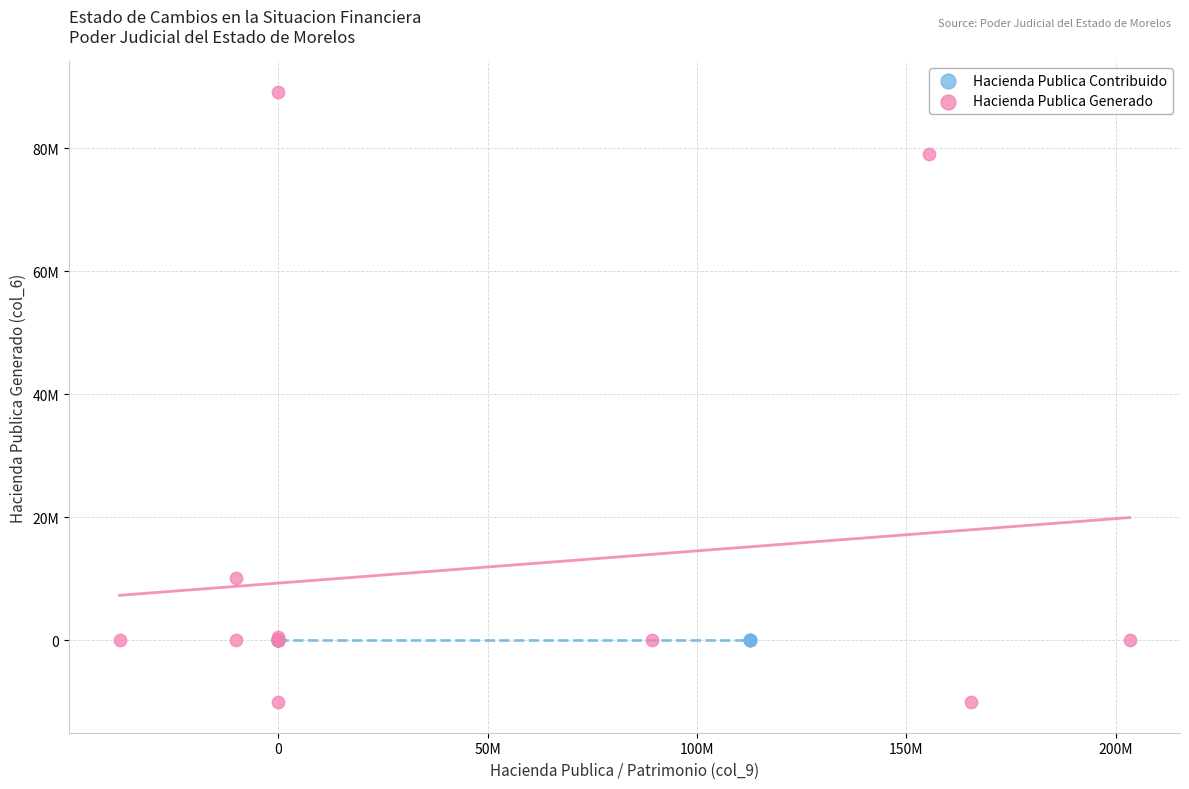

What are all the series names shown in the legend?

Hacienda Publica Contribuido, Hacienda Publica Generado